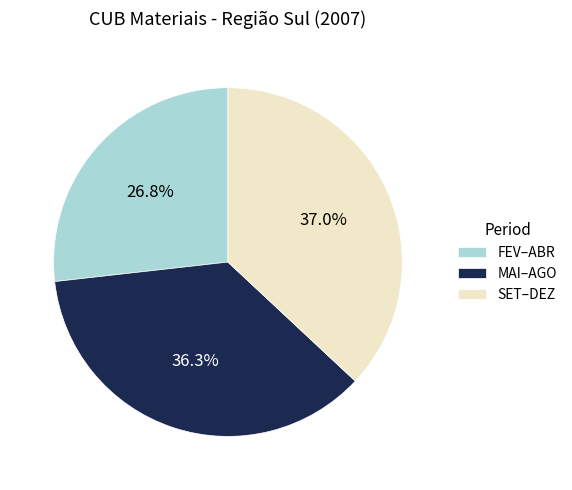

Rank the categories by value from highest to lowest.

SET–DEZ, MAI–AGO, FEV–ABR